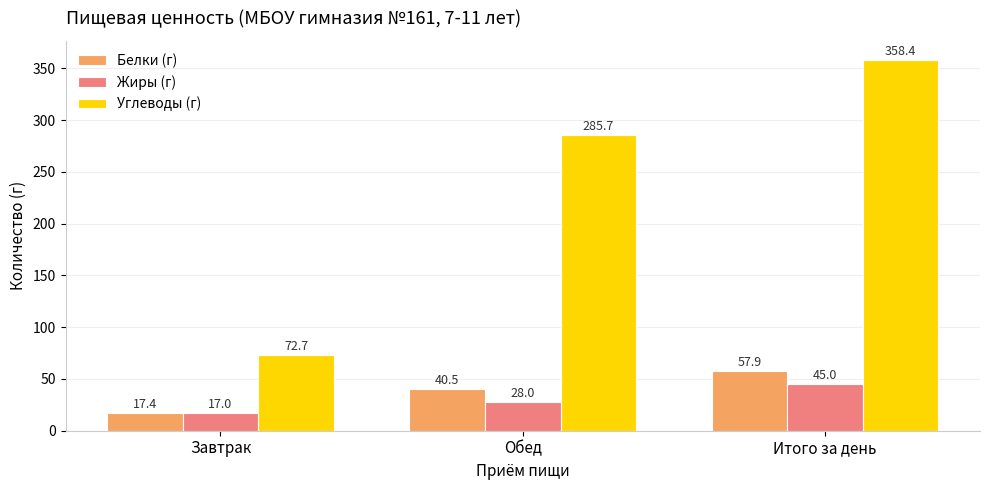

Which category has the highest value across all series?

Итого за день